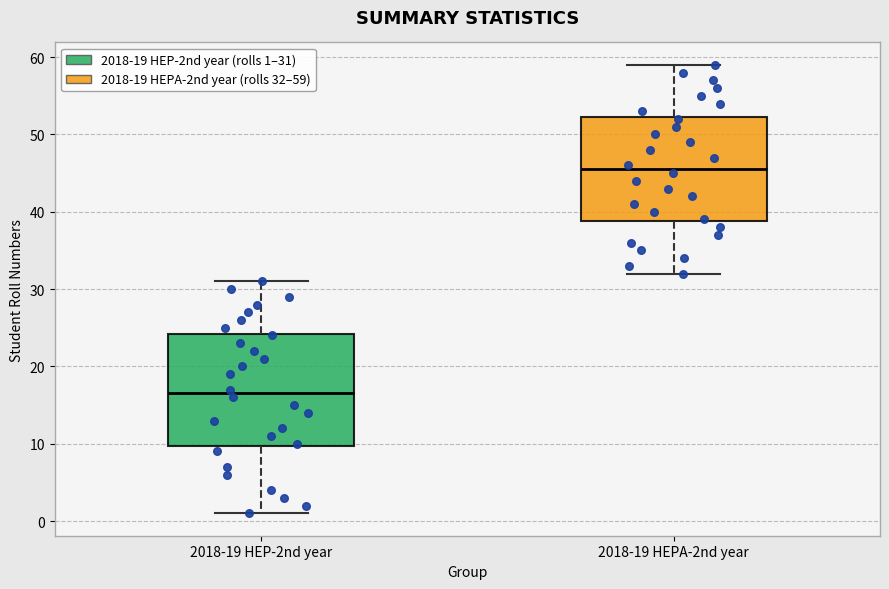

Where is the upper edge of the box for 2018-19 HEPA-2nd year on the y-axis? The values are not printed on the chart, so give them approximately, as read against the axis.

52